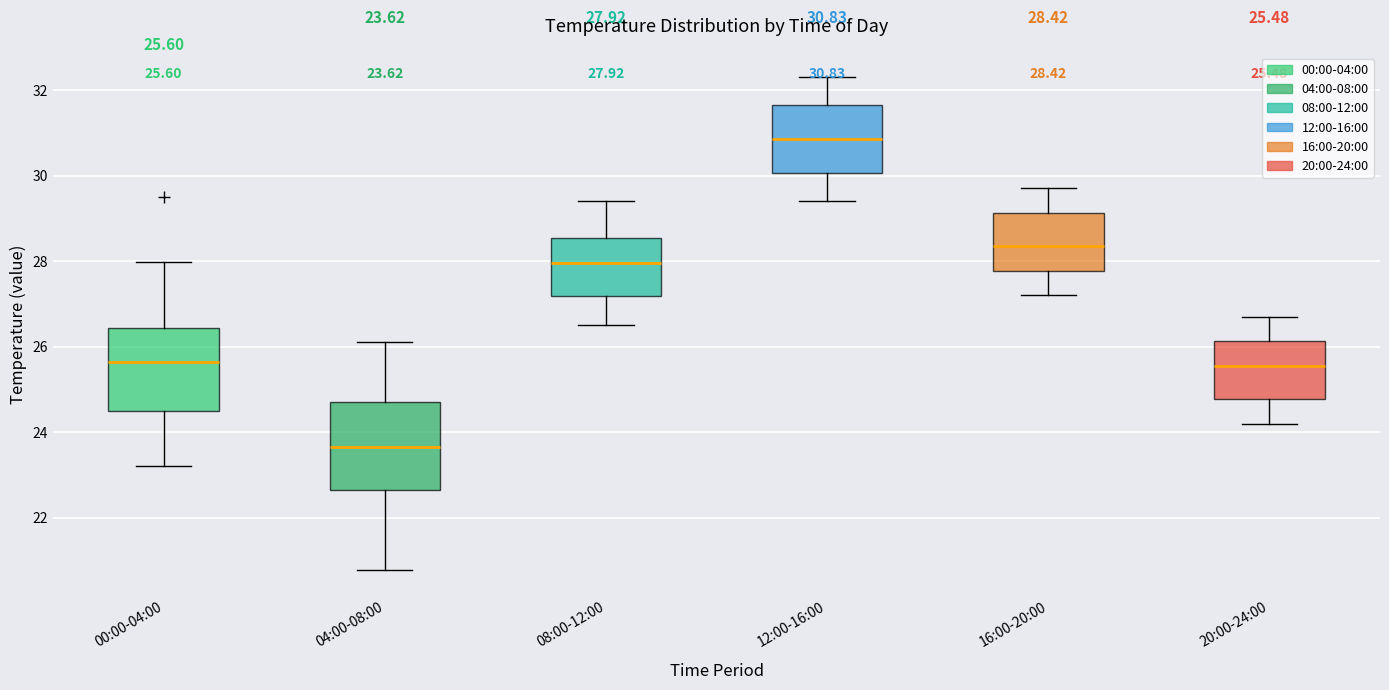

Which box has the lowest median line?

04:00-08:00